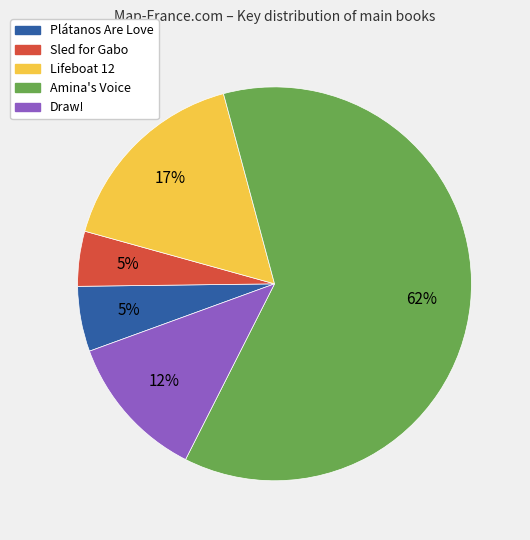

Which has a higher value, Draw! or Amina's Voice?

Amina's Voice